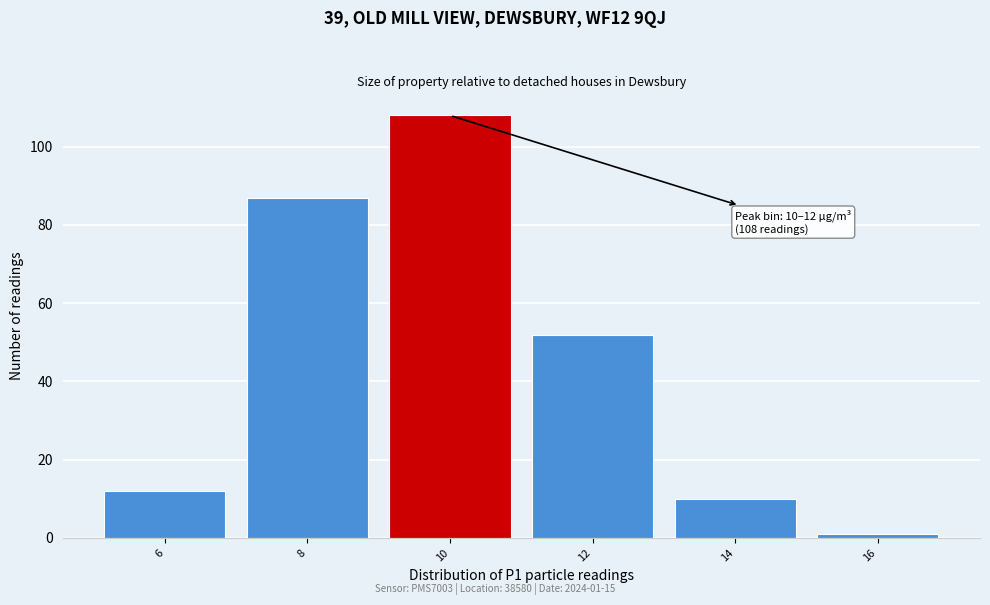

Reading left to right, what are all the values shown in this chart?

6=12	8=87	10=108	12=52	14=10	16=1